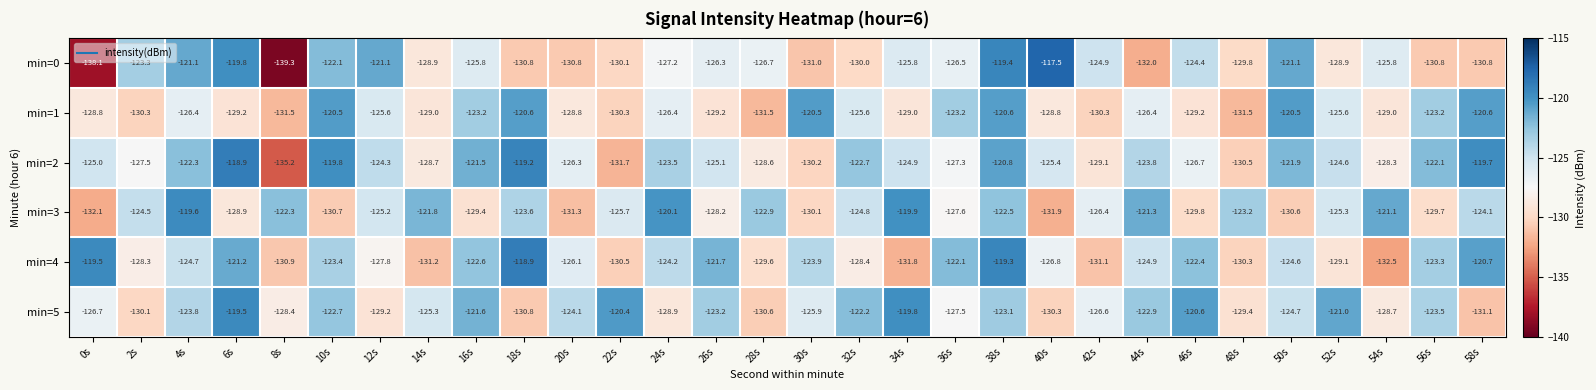

What is the sum of the min=4 values at 14s and 44s?

-256.1